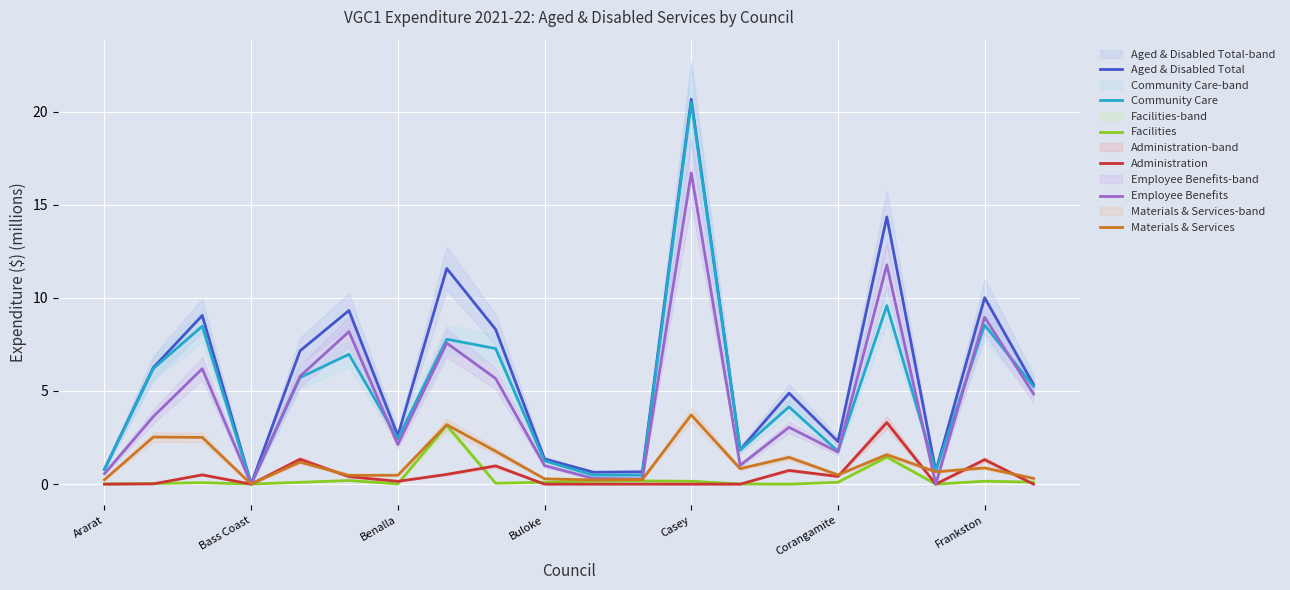

How many data points does each series have?

20